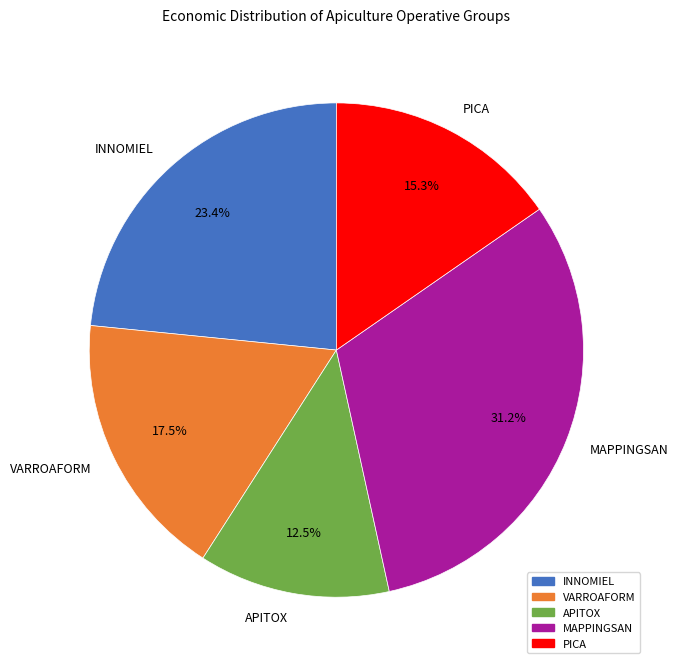

To the nearest percent, what is the difference between the APITOX and VARROAFORM slice percentages?

5%